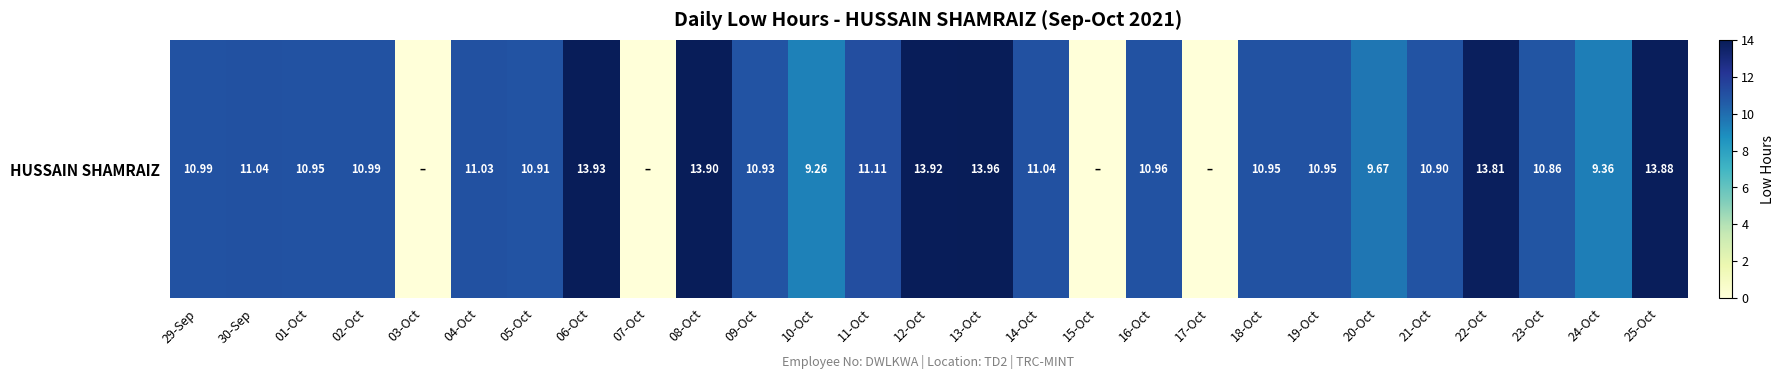

How many values are above zero?

23